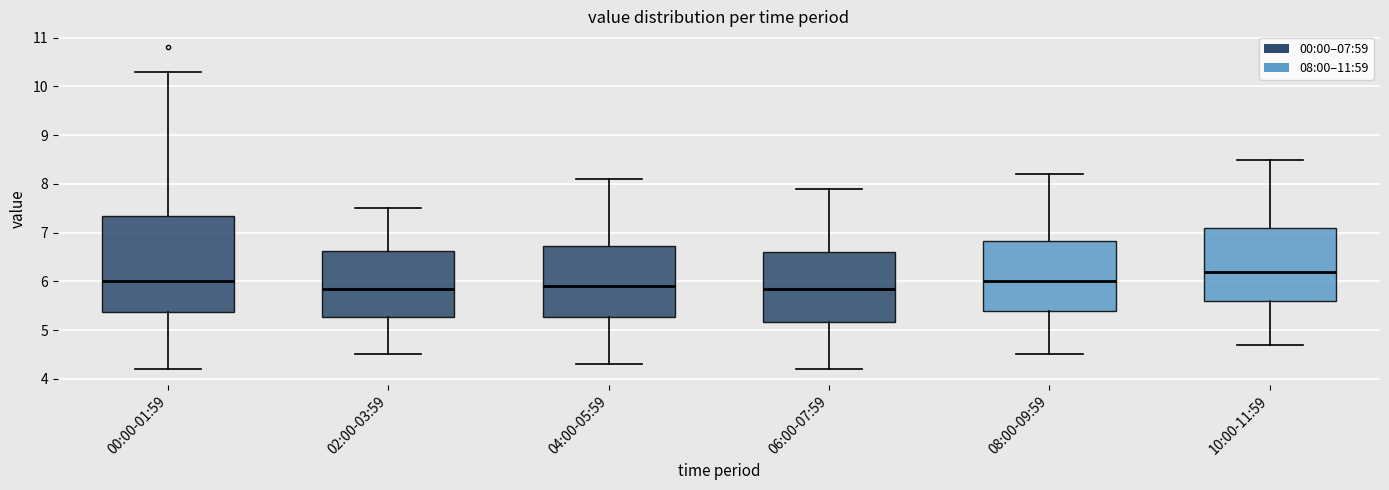

Reading left to right, read every box against the y-axis: the position of its median line, the range the box covers, and the ends of its whiskers. The values are not printed on the chart, so give them approximately, as read against the axis.

00:00-01:59: median 6.0, box 5.4 to 7.4, whiskers 4.2 to 10.3
02:00-03:59: median 5.9, box 5.3 to 6.6, whiskers 4.5 to 7.5
04:00-05:59: median 5.9, box 5.3 to 6.7, whiskers 4.3 to 8.1
06:00-07:59: median 5.9, box 5.2 to 6.6, whiskers 4.2 to 7.9
08:00-09:59: median 6.0, box 5.4 to 6.8, whiskers 4.5 to 8.2
10:00-11:59: median 6.2, box 5.6 to 7.1, whiskers 4.7 to 8.5